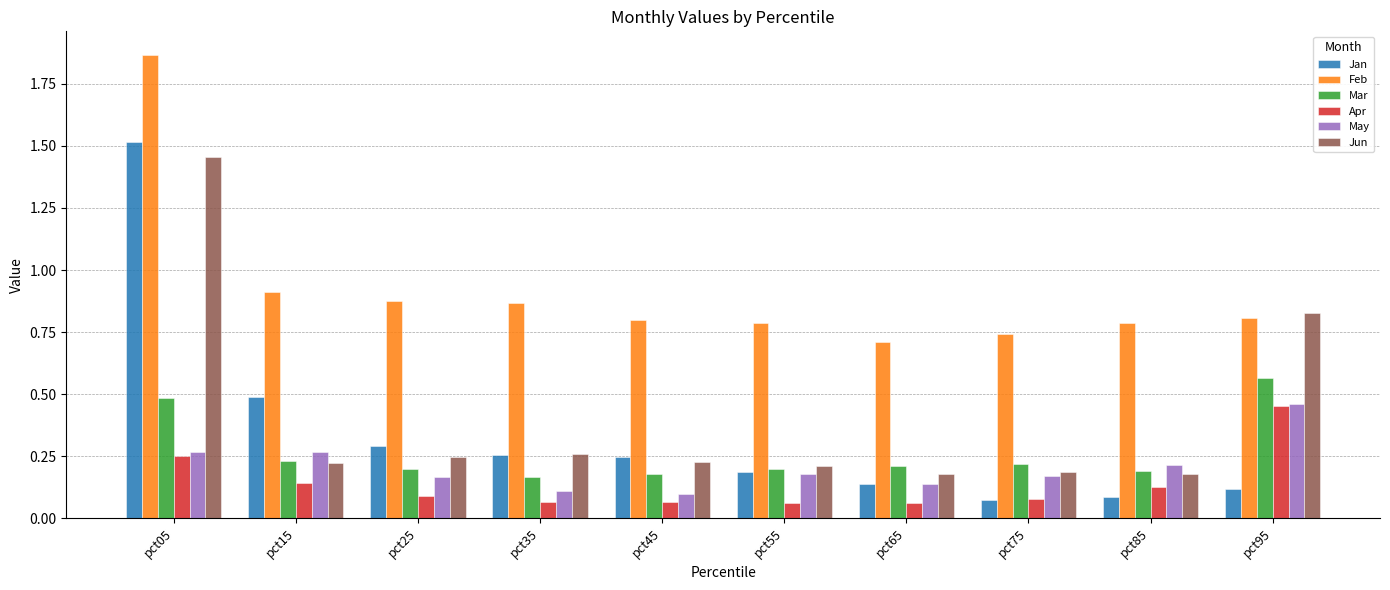

How many Mar values are between 0 and 1?

10